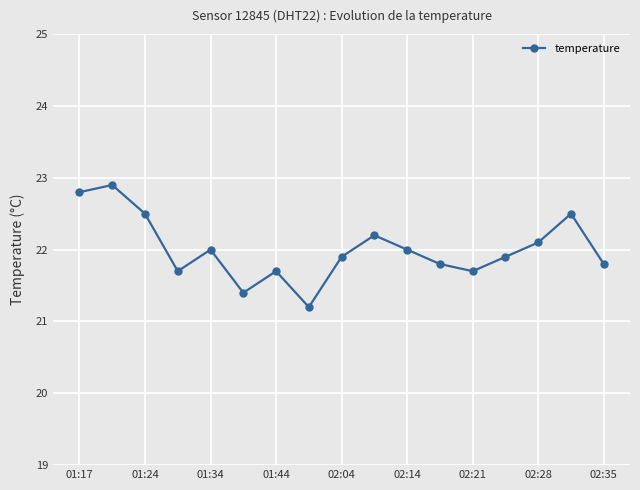

What is the greatest value displayed?

22.9